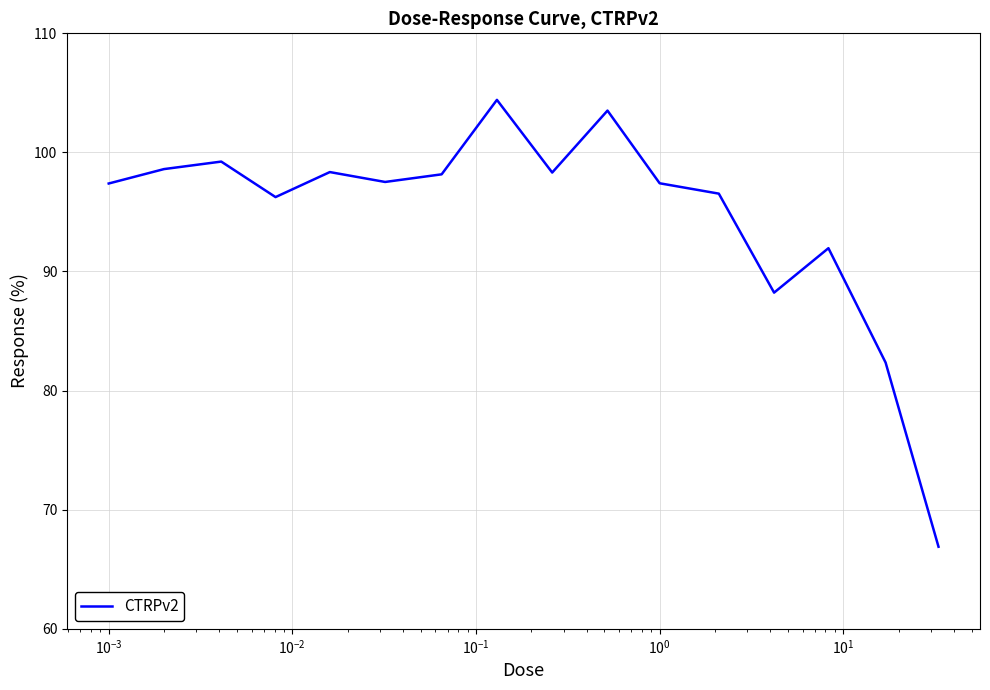

What is the smallest value displayed?

66.9